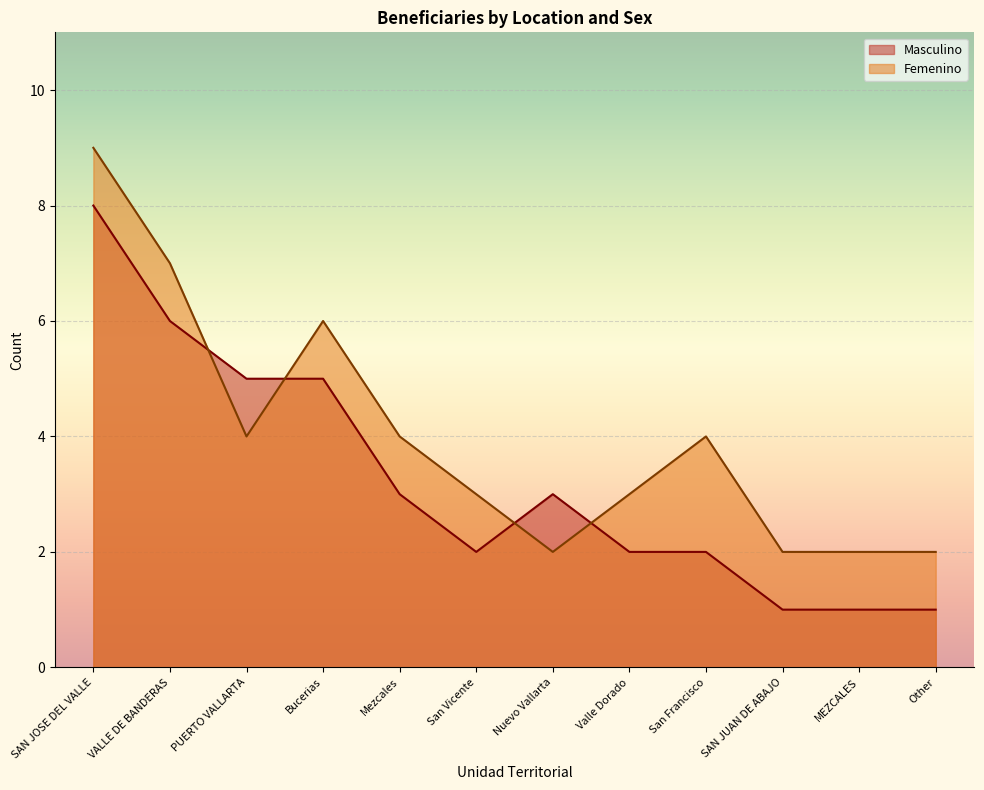

Rank the series by their maximum value, from lowest to highest.

Masculino, Femenino